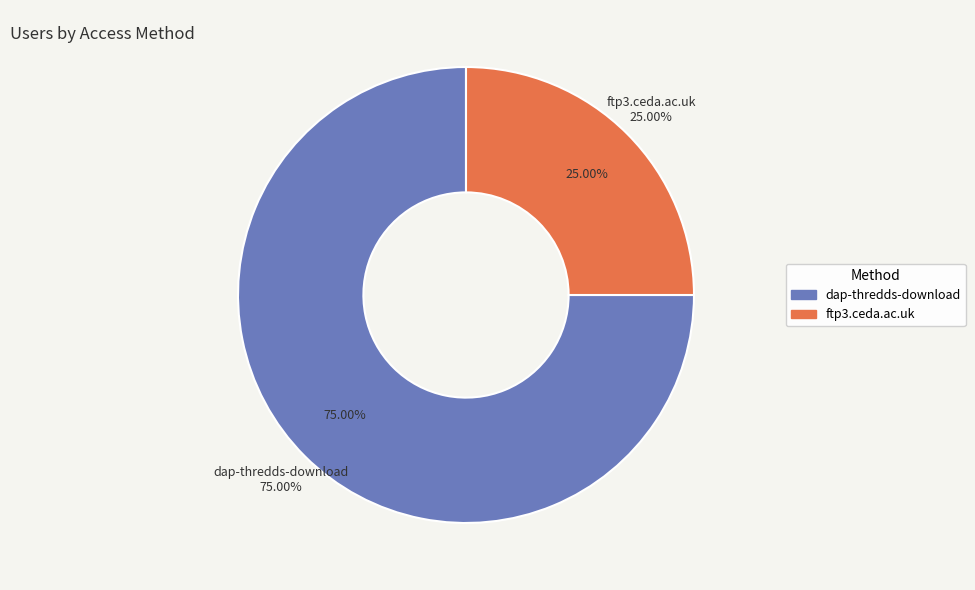

Is it true that ftp3.ceda.ac.uk is 16% of the pie?

False